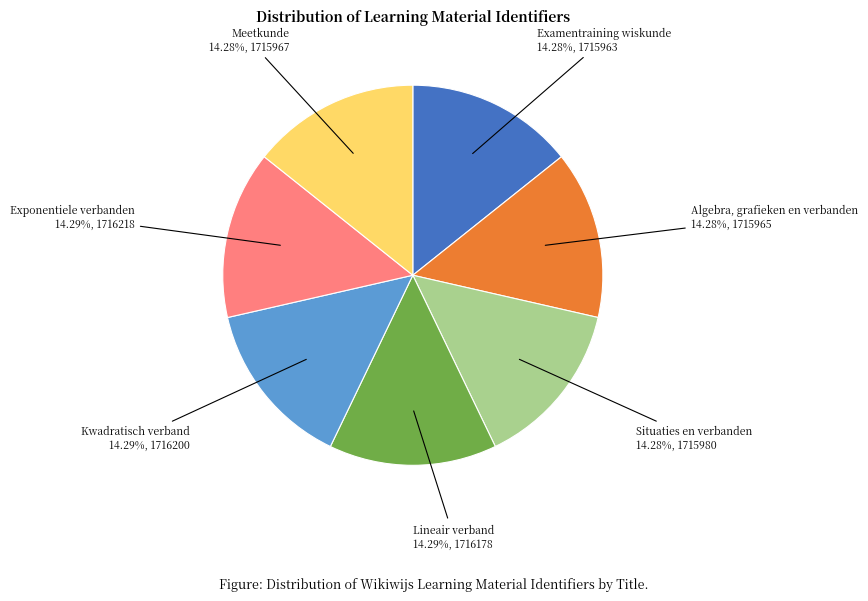

Is there any slice that represents more than half of the pie?

No